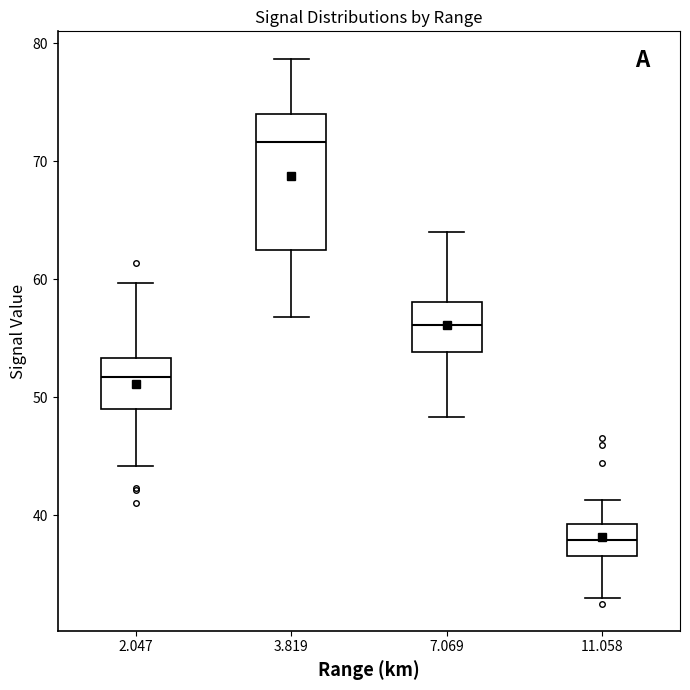

Where does the median line of the box at x = 3.819 sit on the y-axis? The values are not printed on the chart, so give them approximately, as read against the axis.

72